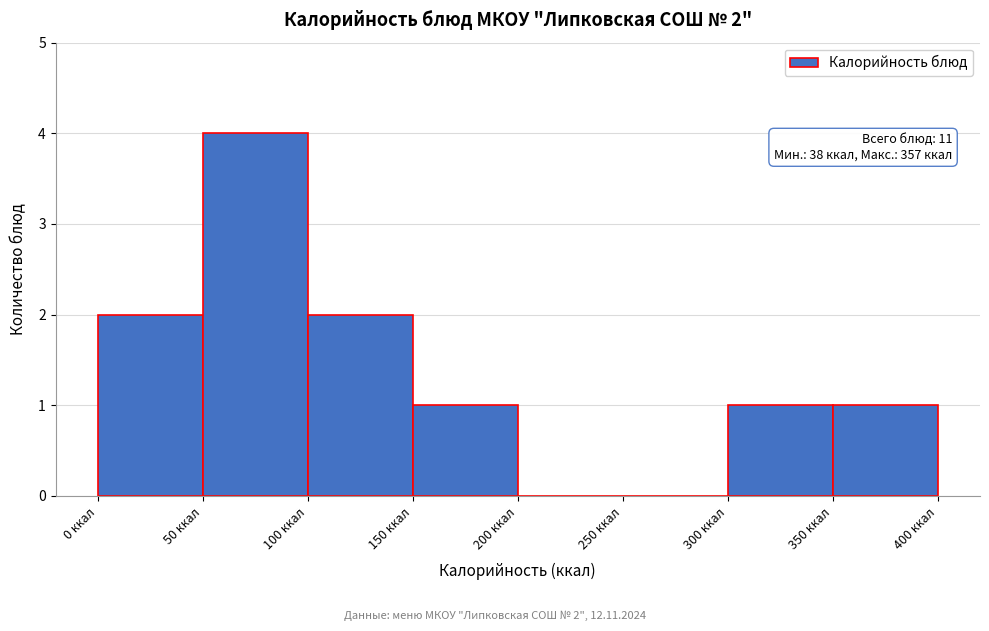

Which range on the x-axis has the tallest bar?

50 to 100